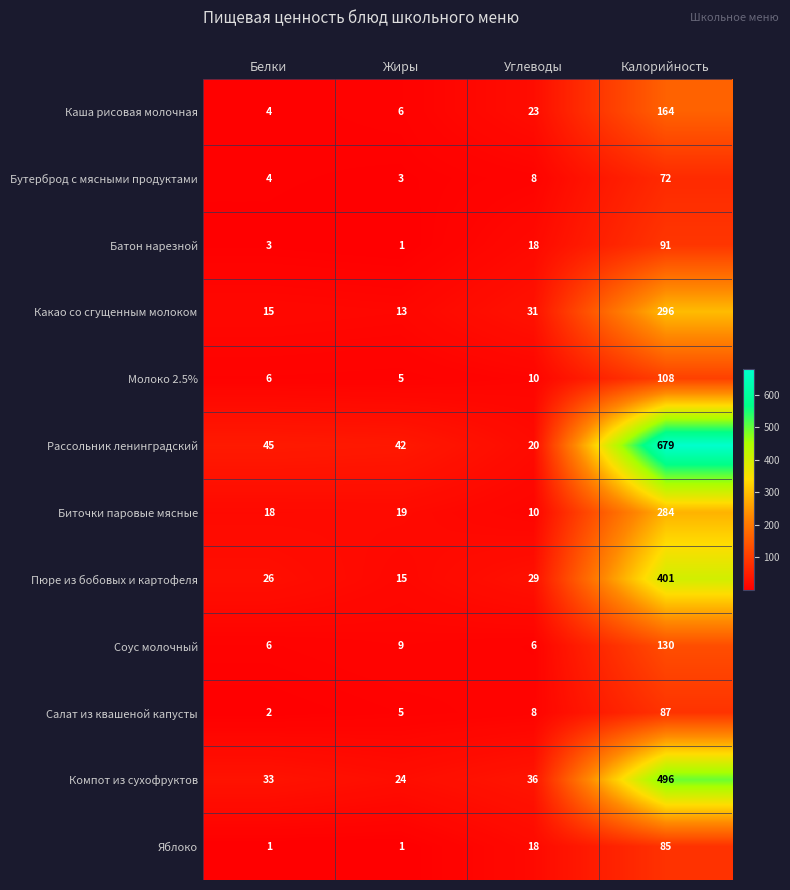

How many series are shown in this chart?

12